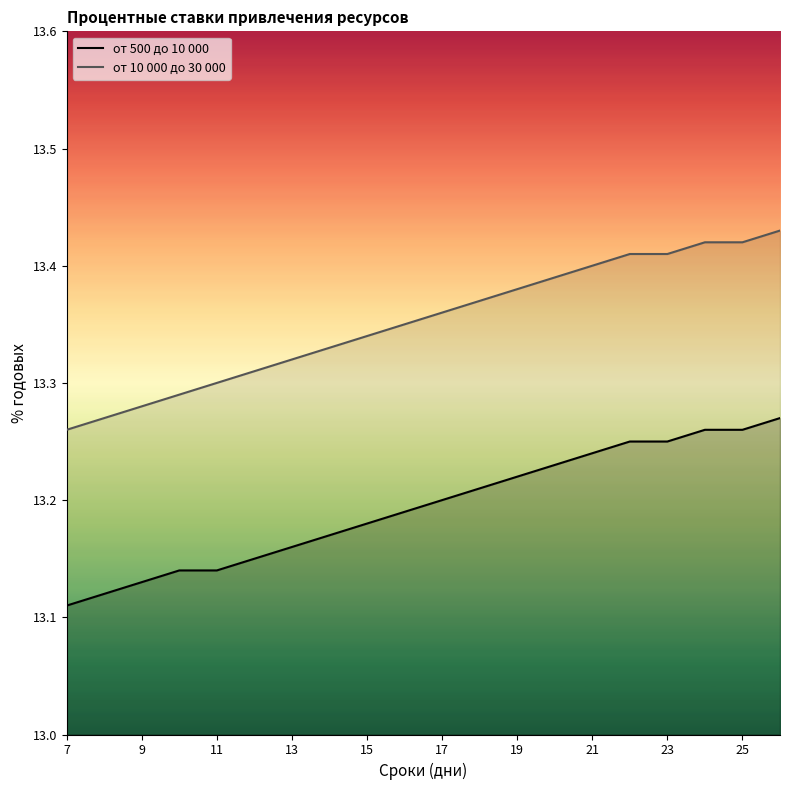

The value of от 500 до 10 000 at 11 is 18.3. True or false?

False